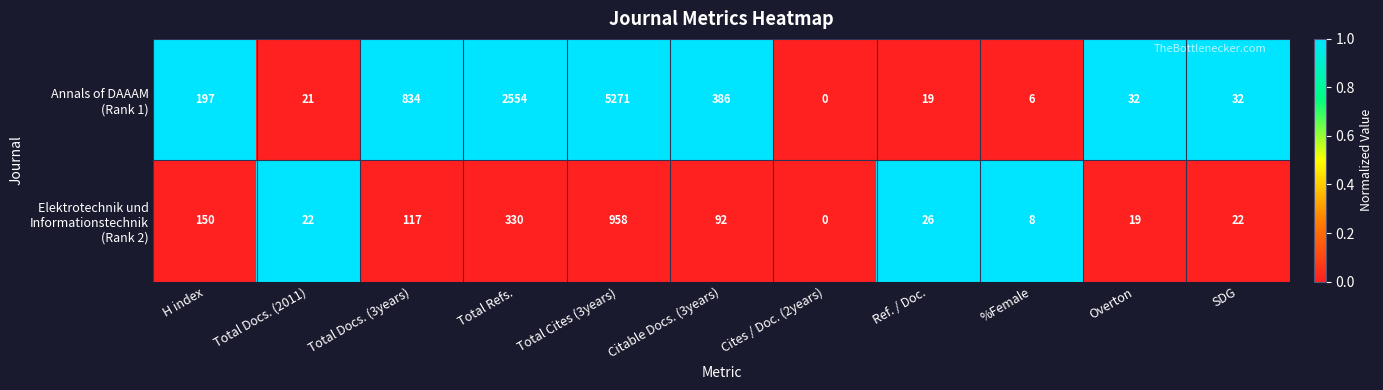

How many series are shown in this chart?

2